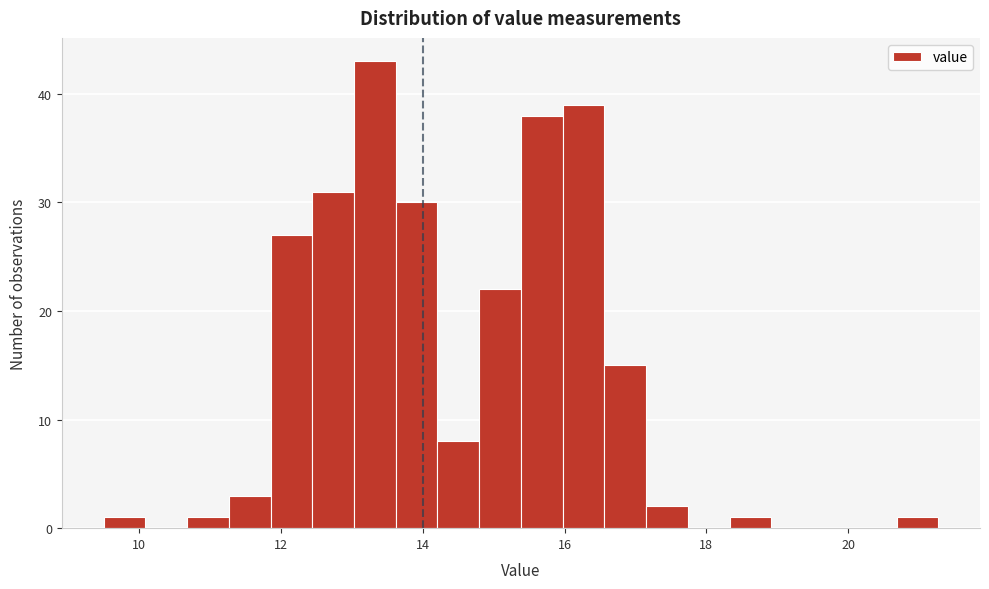

Read against the x-axis, roughly where is the centre of the tallest bar?

13.4